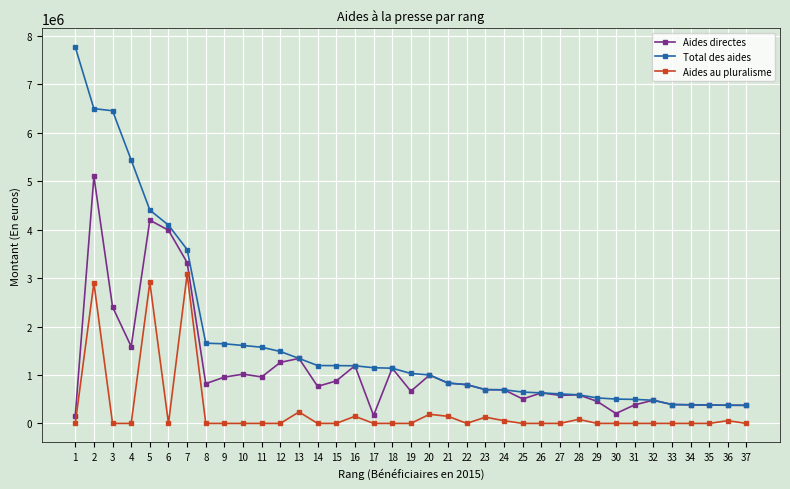

What is the total value across all series at 34?

768252.0